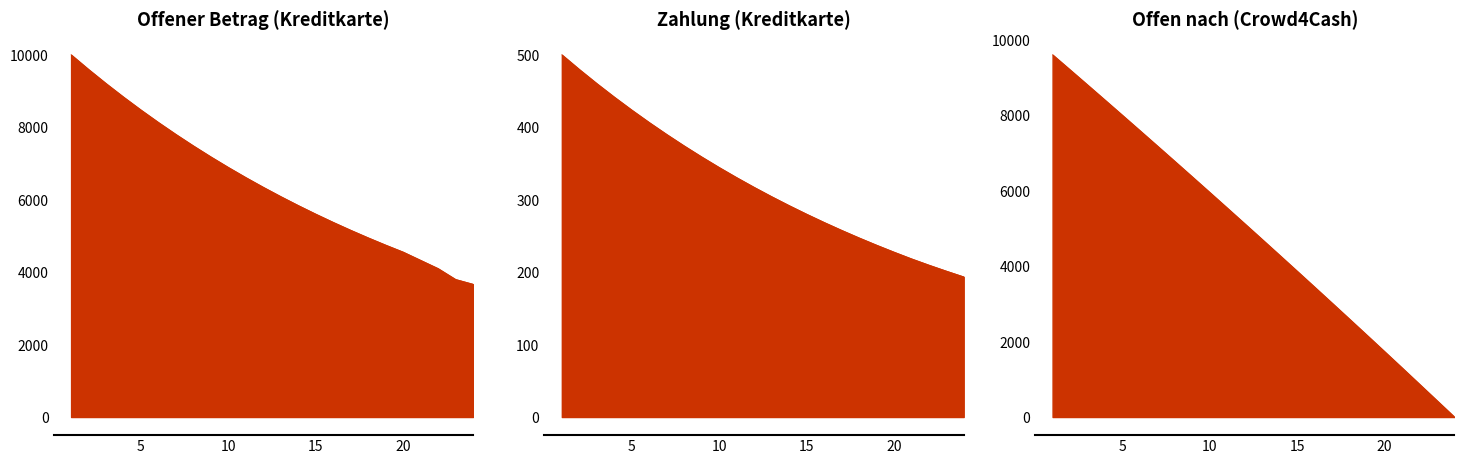

Between 5 and 19, which is larger?

5